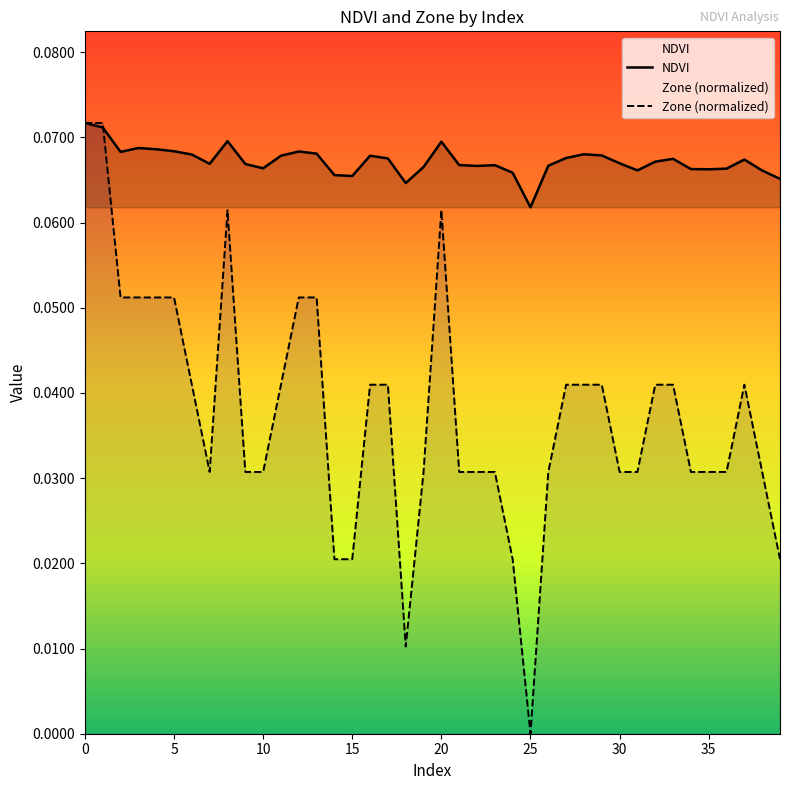

What is the label of the 29th point from the right?

11